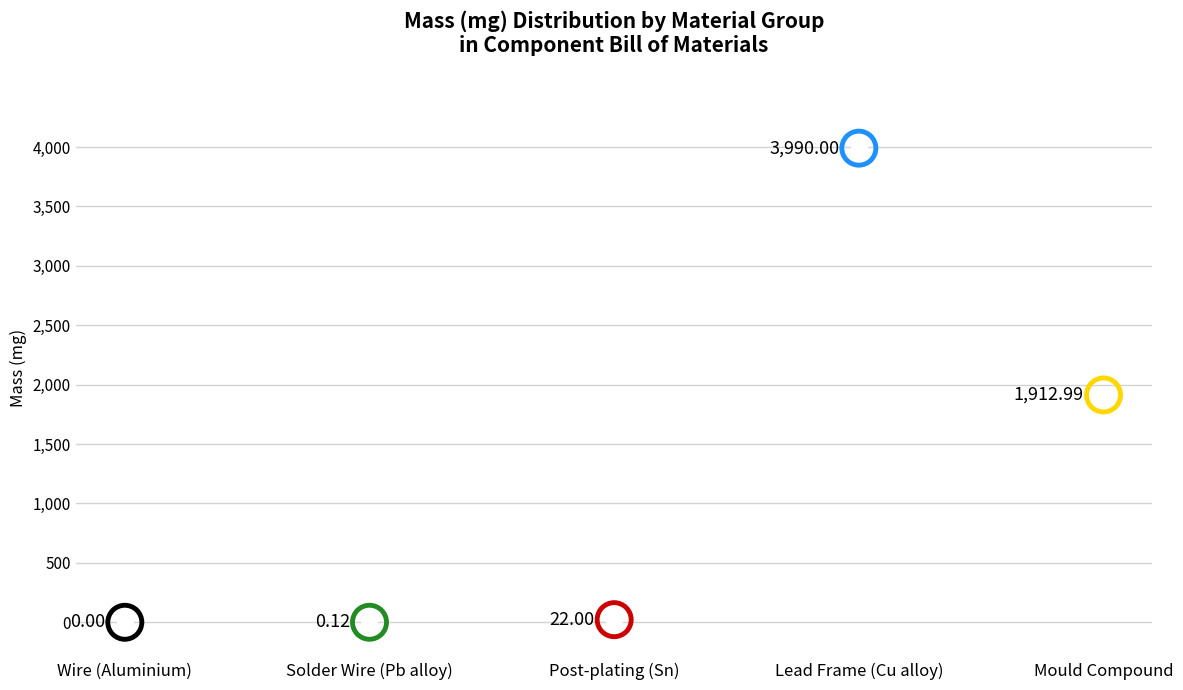

Between Wire (Aluminium) and Mould Compound, which is larger?

Mould Compound